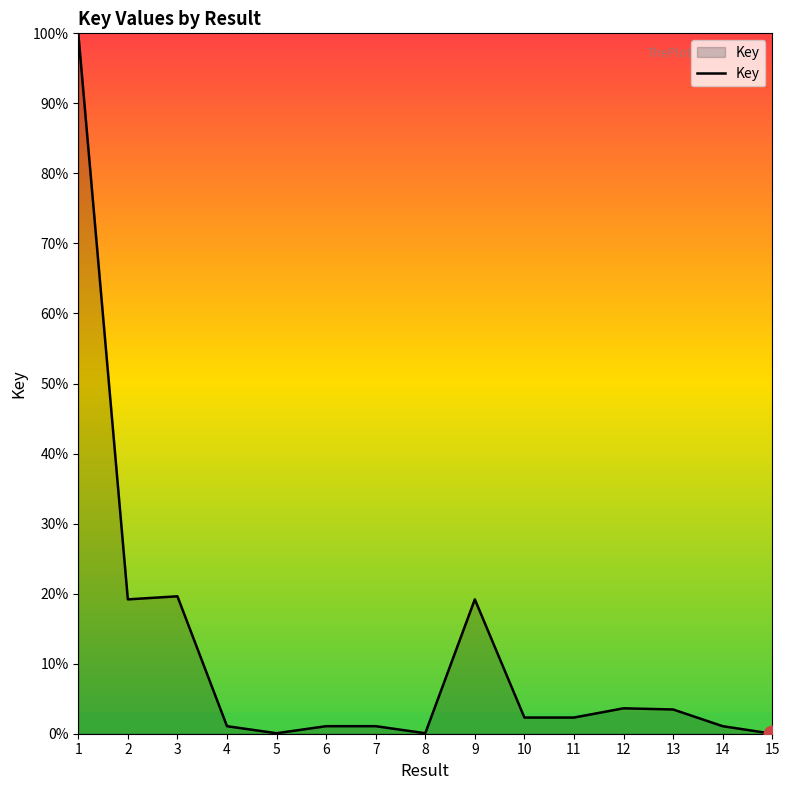

At which label does the data first exceed 2?

1